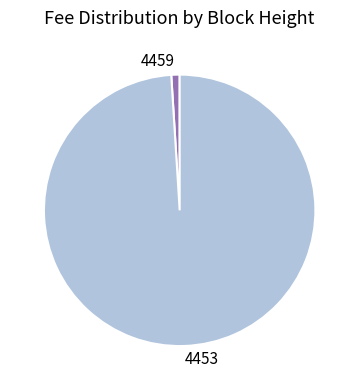

Does any single category account for the majority?

Yes